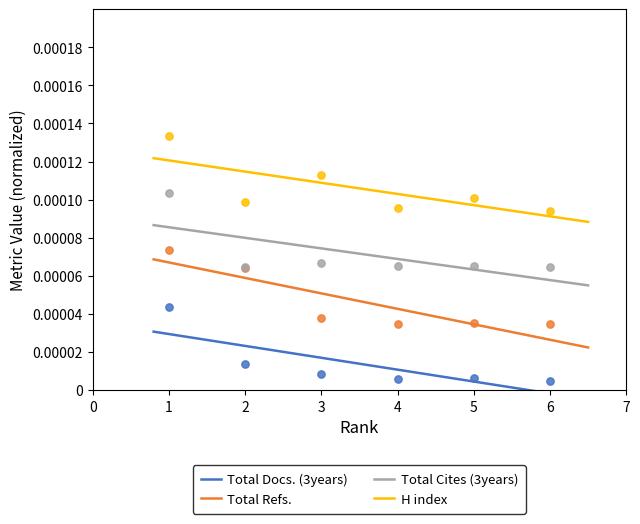

Which series reaches the maximum Y coordinate?

H index